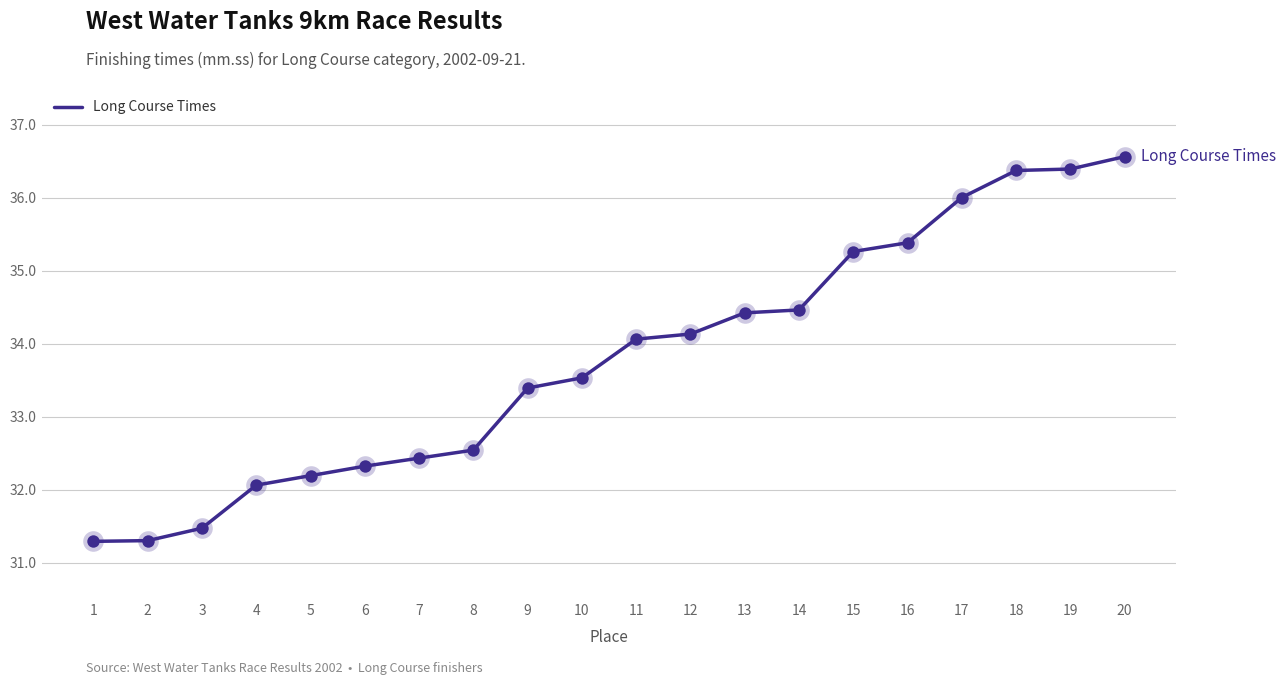

Between 8 and 10, which is larger?

10